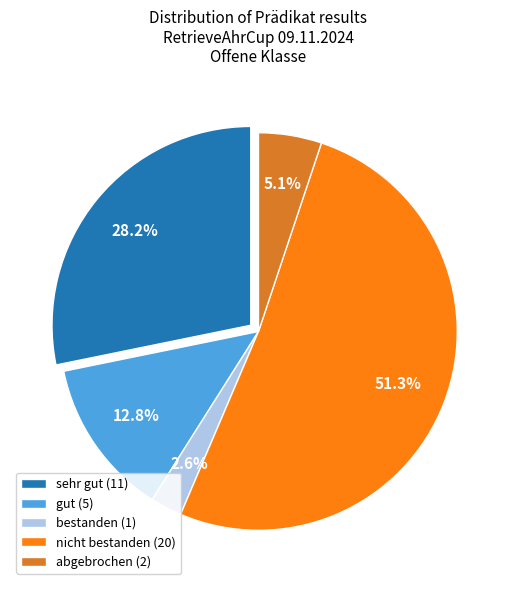

What portion of the pie excludes bestanden (1)?

97.4%